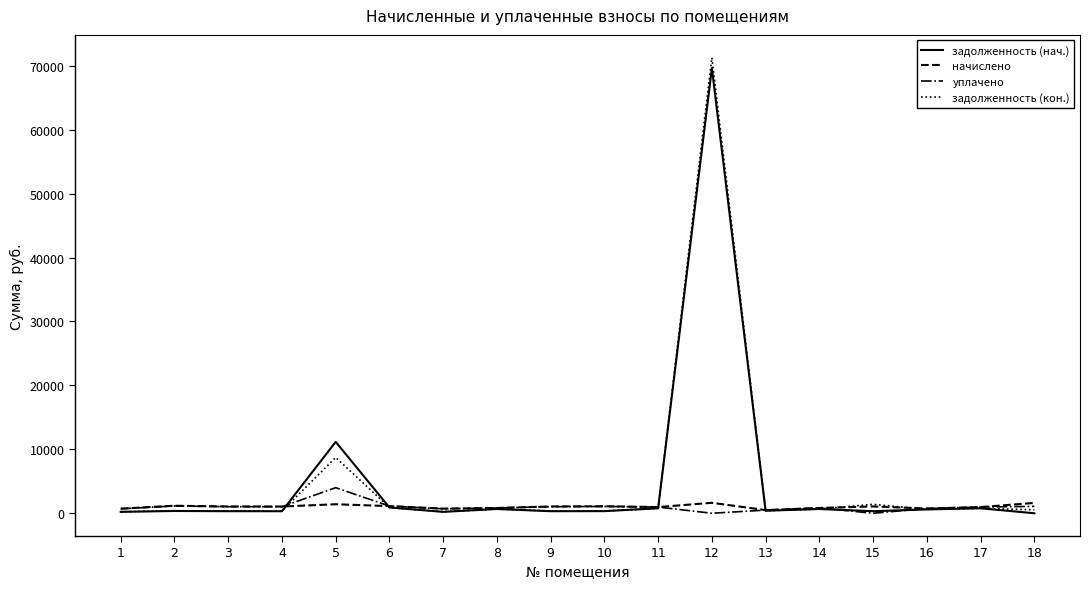

Which category has the highest value across all series?

12